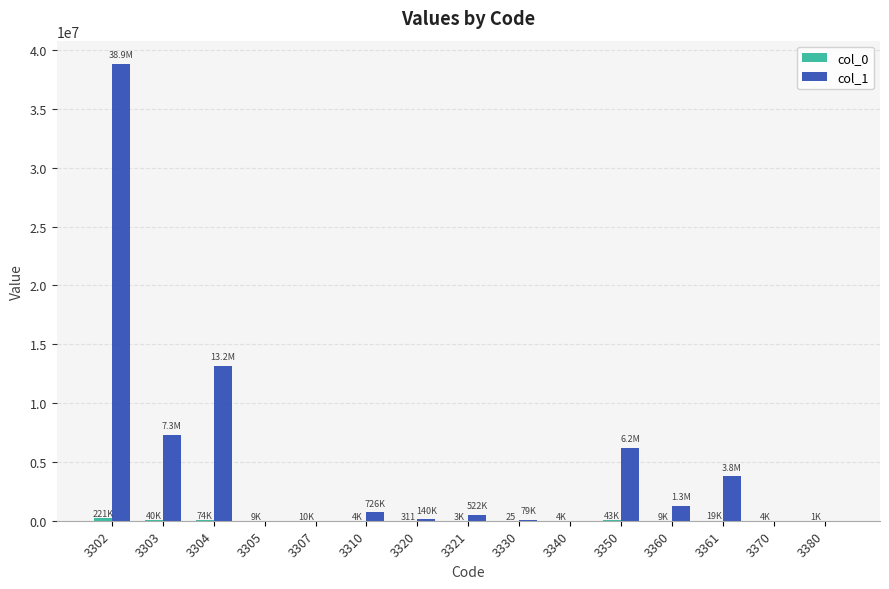

What is the greatest value displayed?

38851081